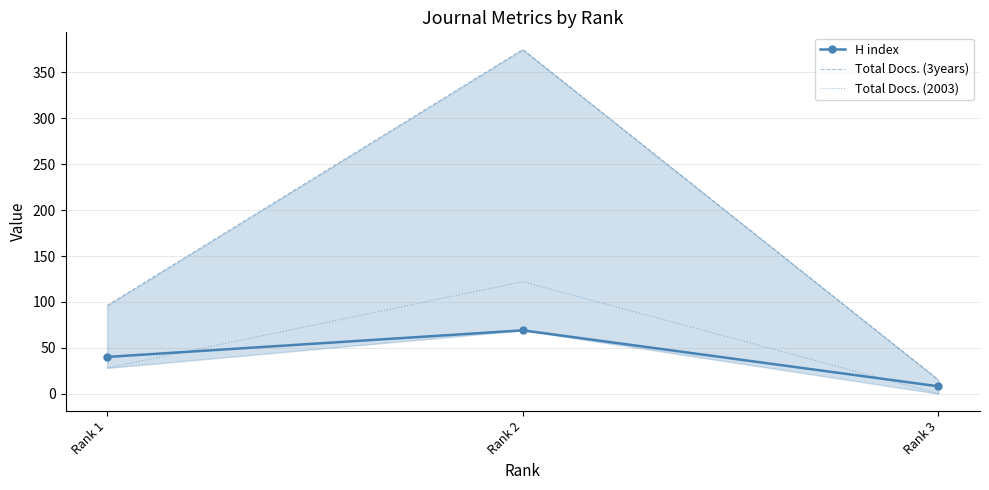

Reading left to right, extract all data points from this chart.

H index: Rank 1=40	Rank 2=69	Rank 3=8
Total Docs. (3years): Rank 1=96	Rank 2=375	Rank 3=15
Total Docs. (2003): Rank 1=28	Rank 2=122	Rank 3=0